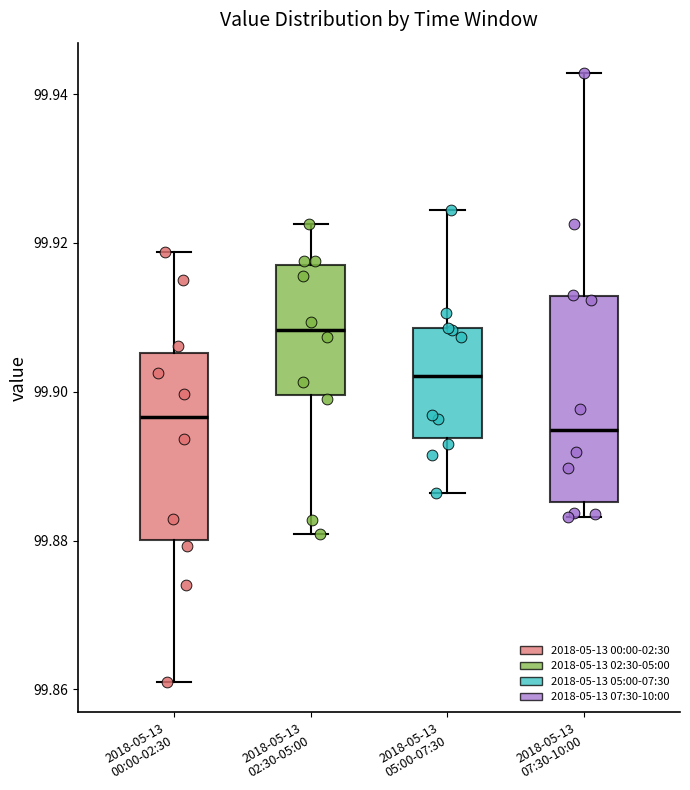

Reading left to right, transcribe this box plot: for each box, give where its median line is, the range the box spans, and where its two whiskers end, as read against the y-axis. The values are not printed on the chart, so give them approximately, as read against the axis.

2018-05-13 00:00-02:30: median 99.896, box 99.880 to 99.906, whiskers 99.860 to 99.918
2018-05-13 02:30-05:00: median 99.908, box 99.900 to 99.918, whiskers 99.880 to 99.922
2018-05-13 05:00-07:30: median 99.902, box 99.894 to 99.908, whiskers 99.886 to 99.924
2018-05-13 07:30-10:00: median 99.894, box 99.886 to 99.912, whiskers 99.884 to 99.942